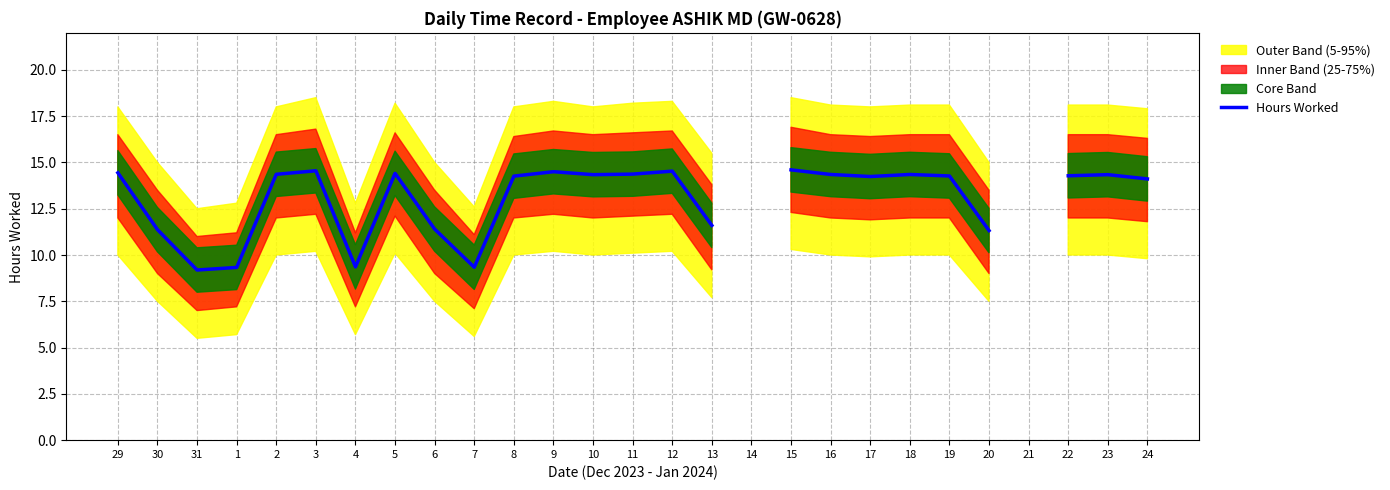

Does the chart display data point markers on the line(s)?

No